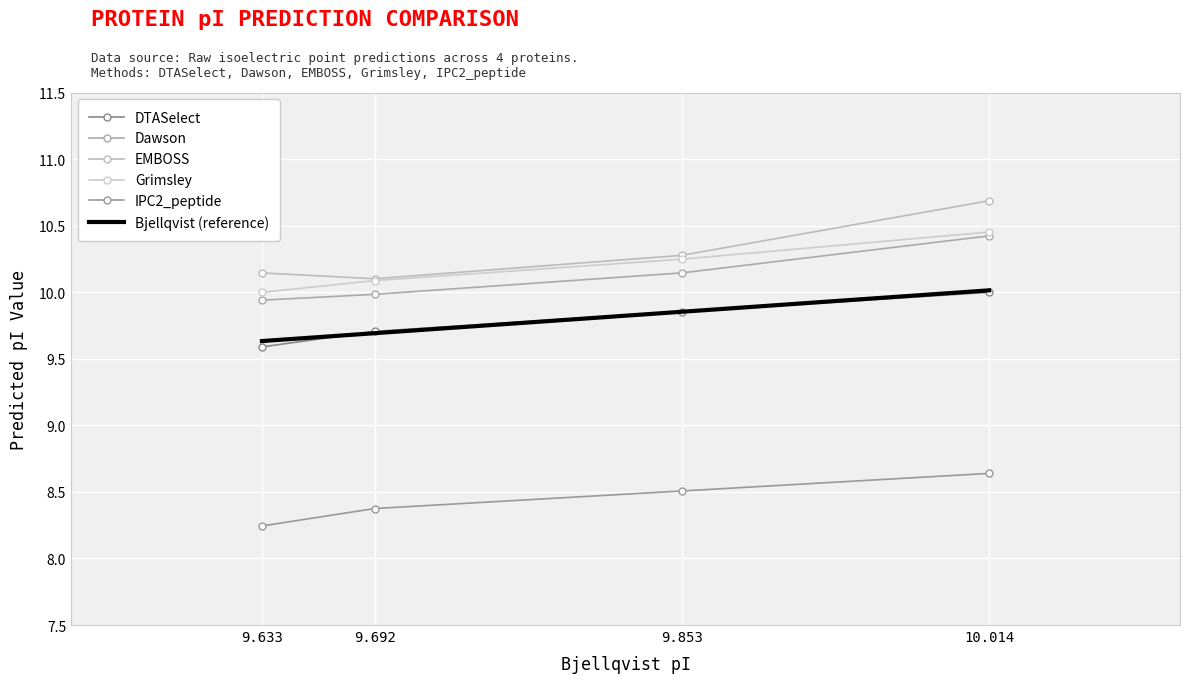

What is the label of the 4th point from the left?

9.633